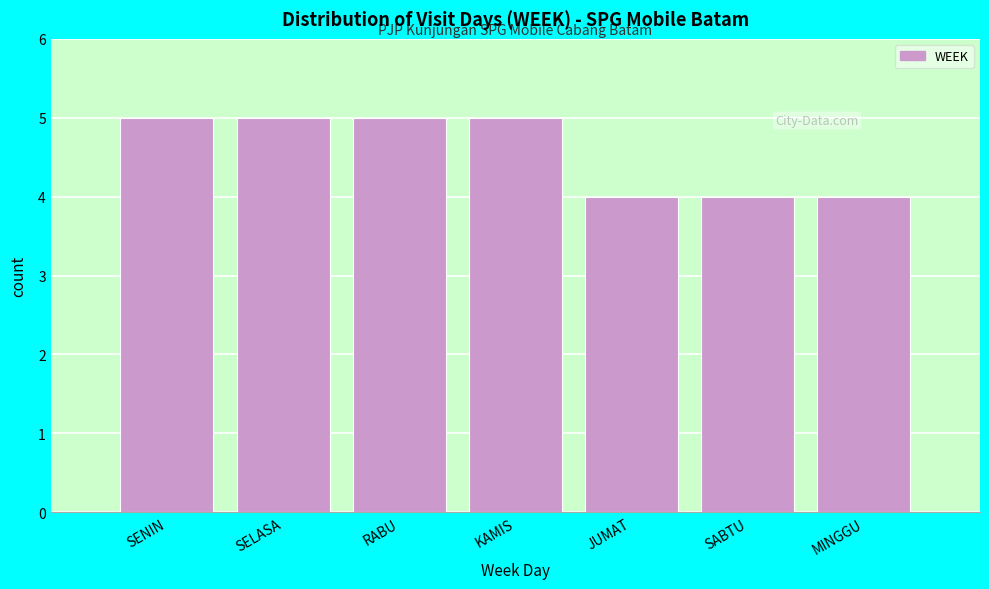

Reading left to right, what are all the values shown in this chart?

5	5	5	5	4	4	4